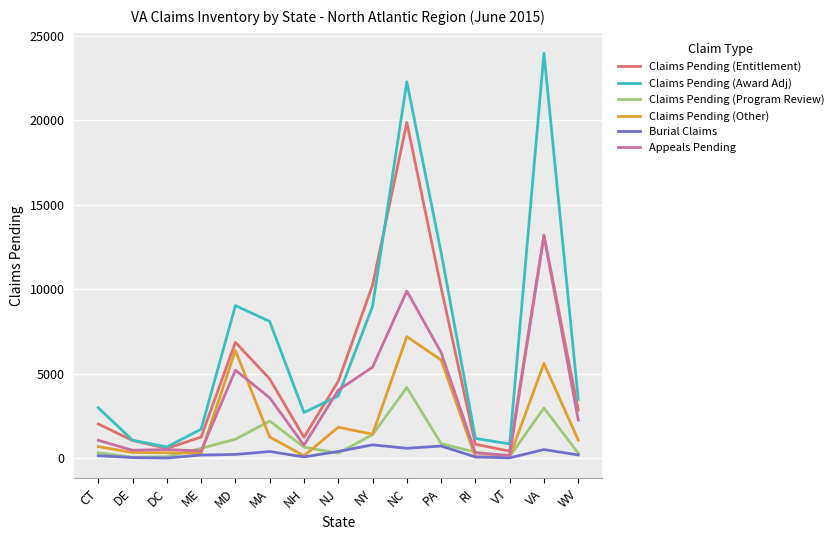

What is the difference between the second highest and second lowest values in the Claims Pending (Award Adj) series?

21437